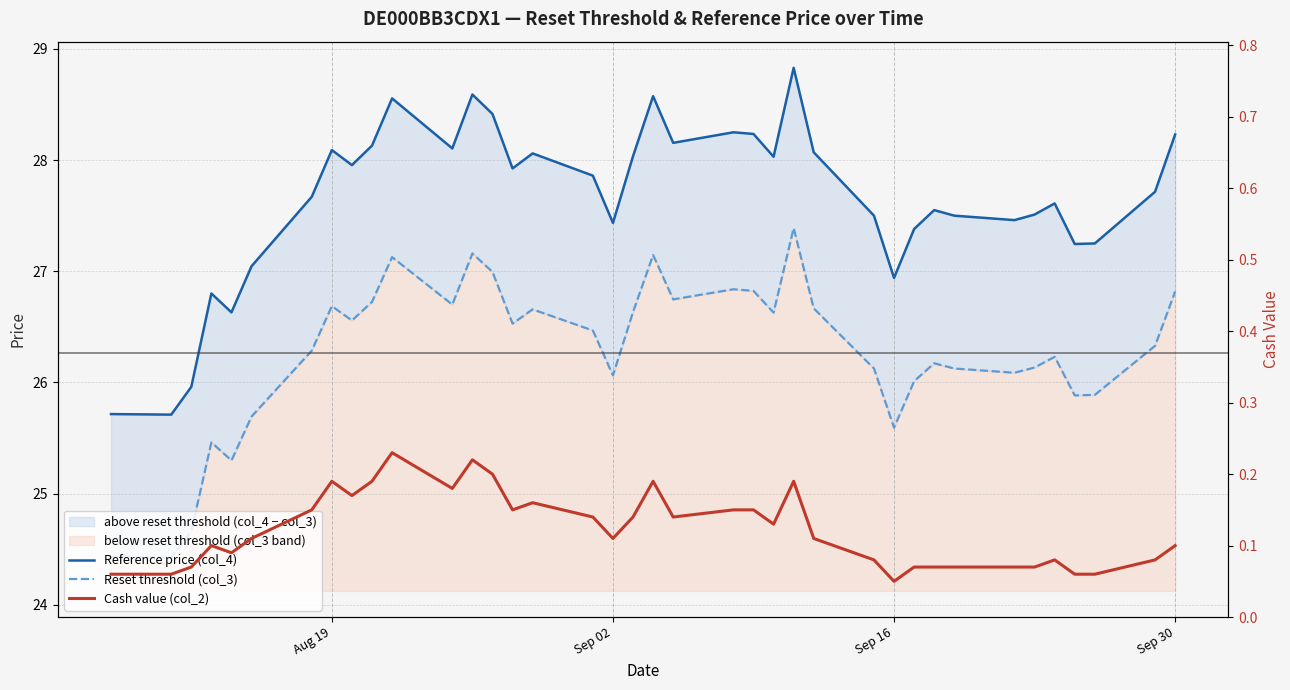

Read the Reset threshold (col_3) value at Sep 30.

26.8